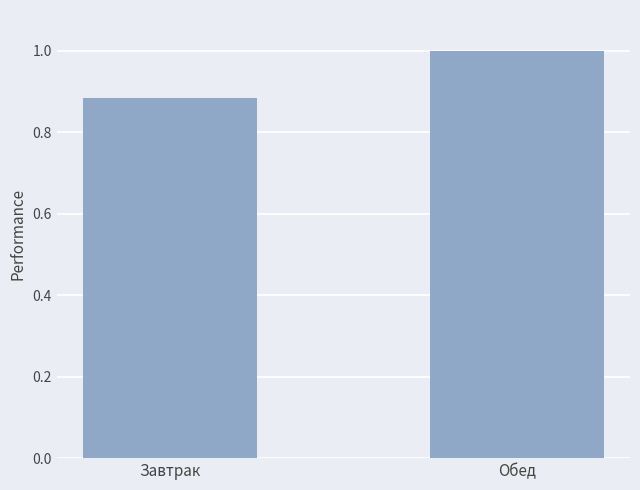

What position from the right is Завтрак?

2